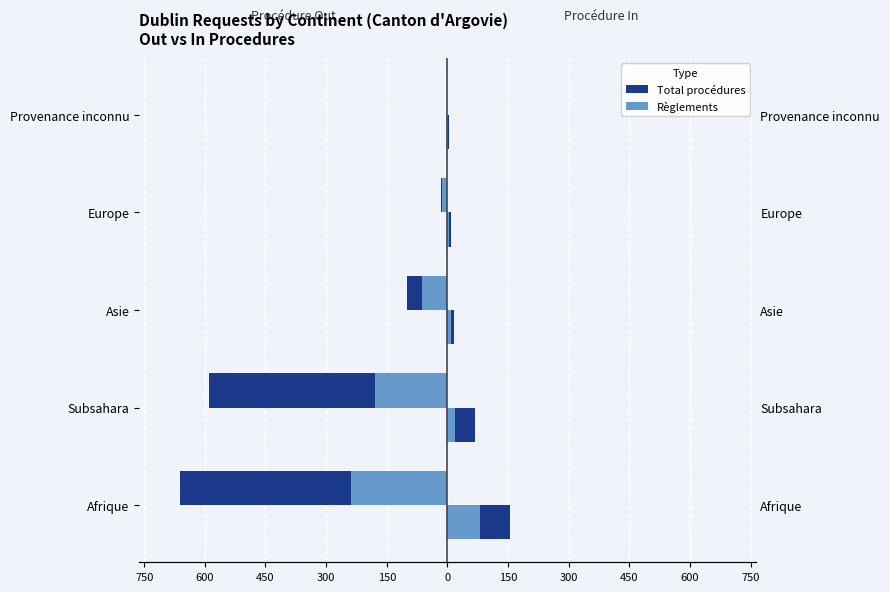

Which series has the widest spread of values?

Procédures Out – Total